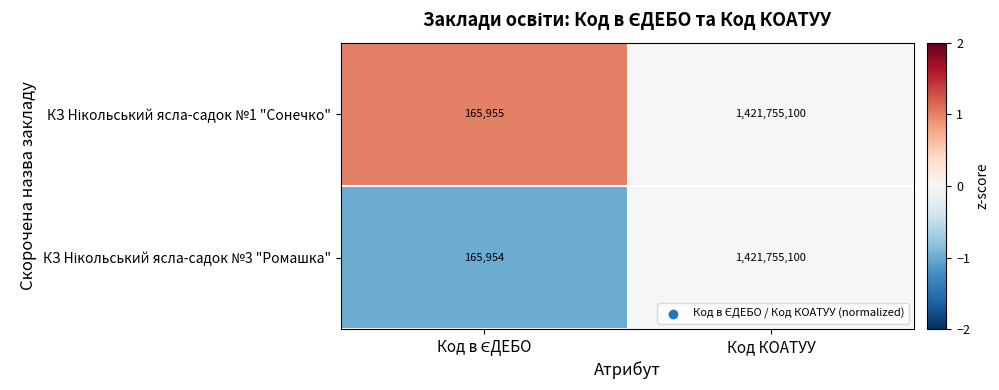

What is the total value across all series at Код КОАТУУ?

2843510200